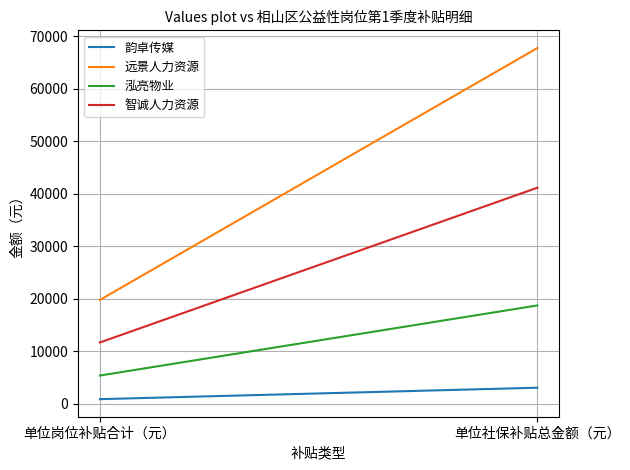

Which label corresponds to the smallest value in the chart?

单位岗位补贴合计（元）